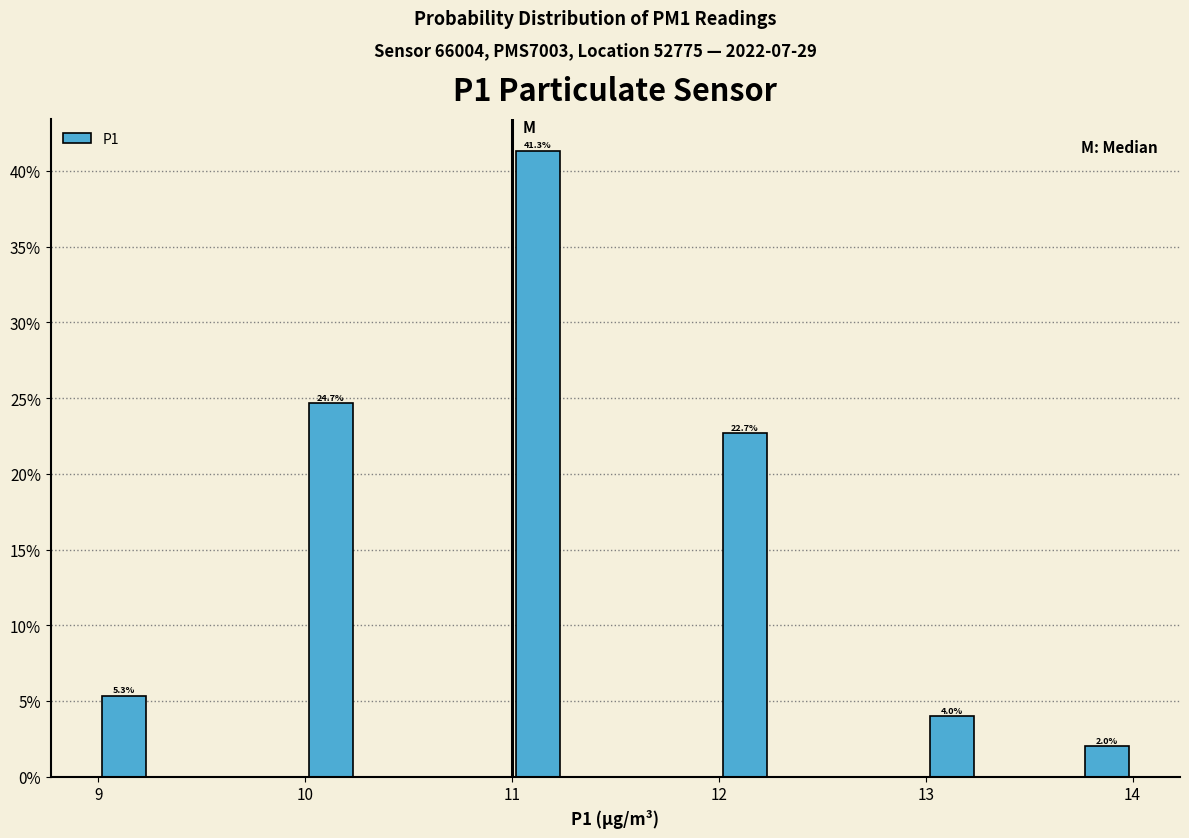

Read against the x-axis, roughly where is the centre of the tallest bar?

11.1